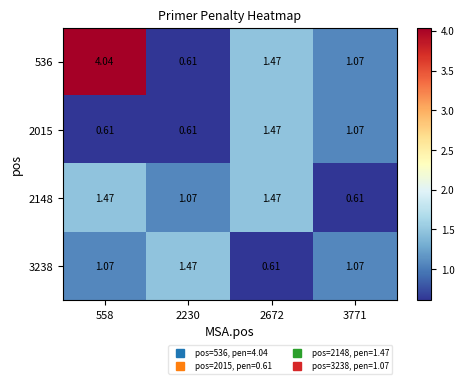

Is the value of 3238 at 558 greater than the value of 536 at 2672?

No